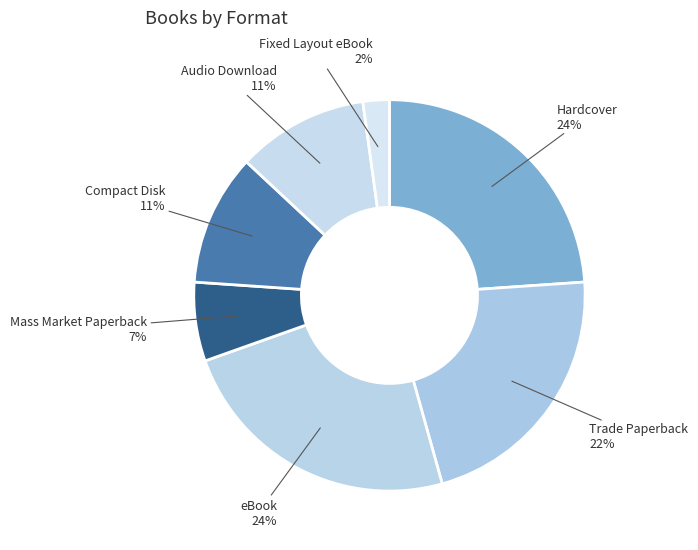

Count the number of slices in the pie.

7